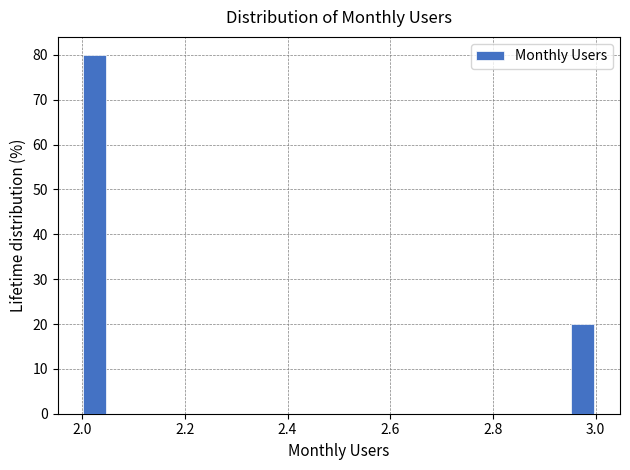

Read against the x-axis, roughly where is the centre of the tallest bar?

2.02